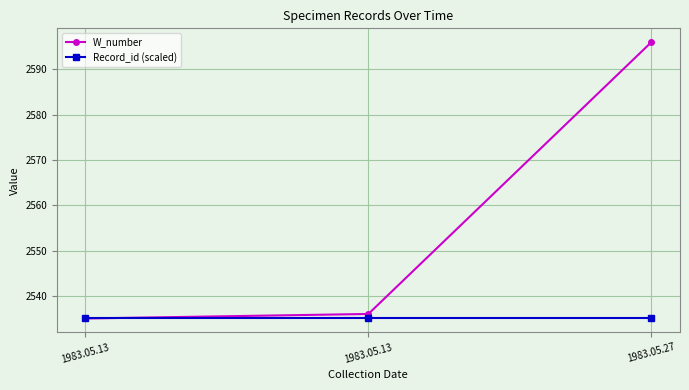

What is the lowest value of the Record_id (scaled) series?

2535